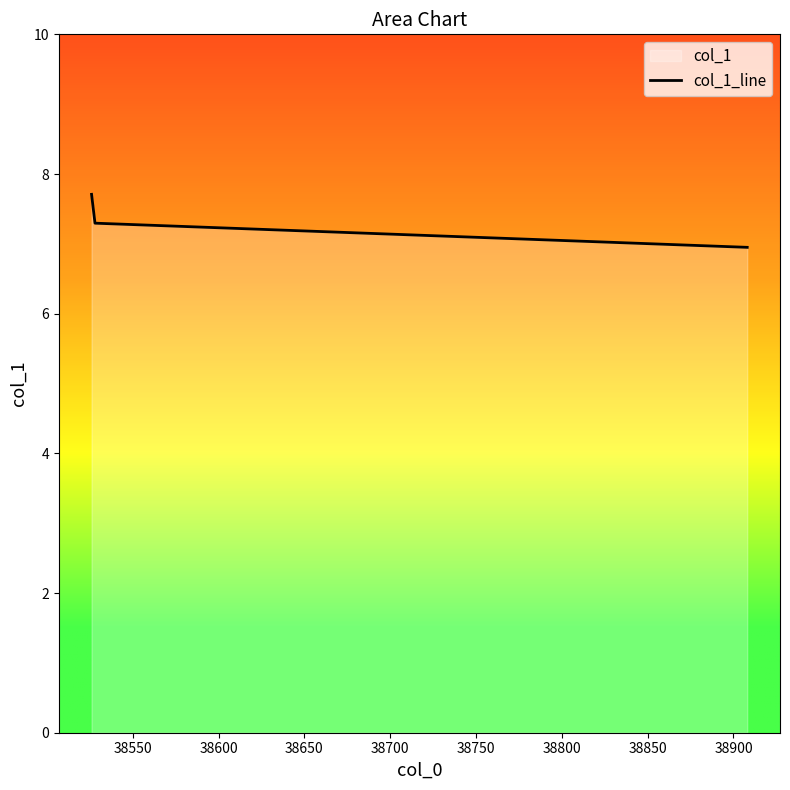

What is the difference between the maximum and minimum values?

0.8